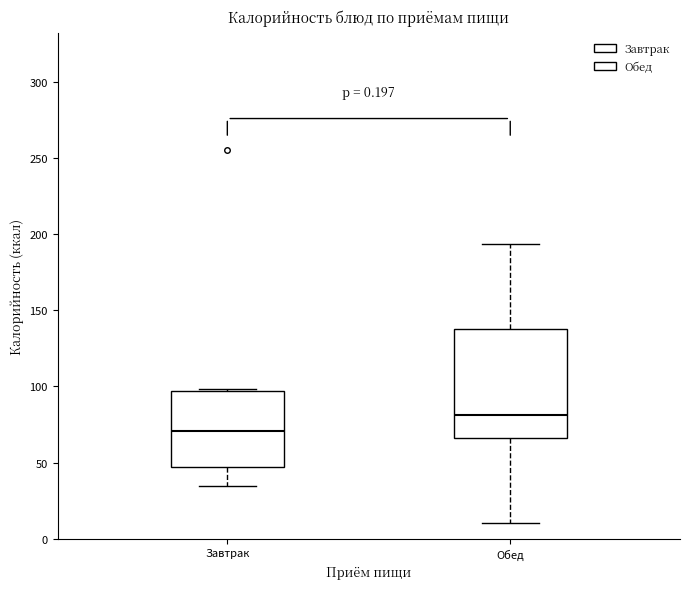

Comparing the boxes themselves (not the whiskers), which one is the tallest?

Обед